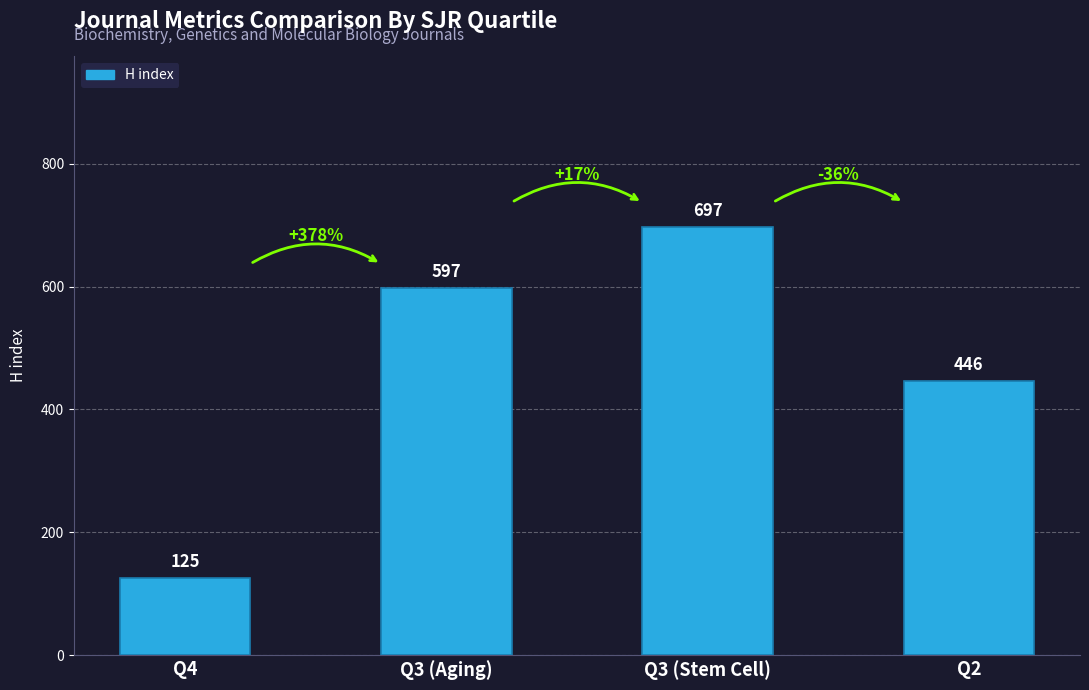

What is the difference between the maximum and second lowest values?

251